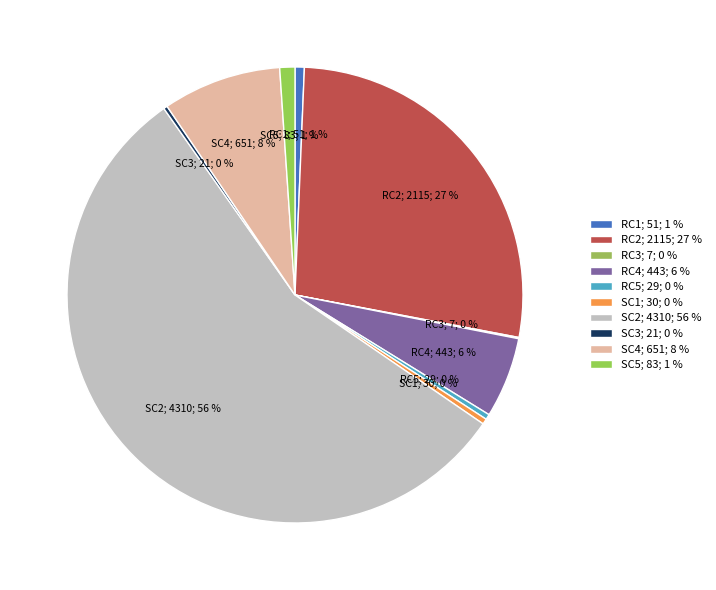

To the nearest percent, what portion does RC1 represent?

1%